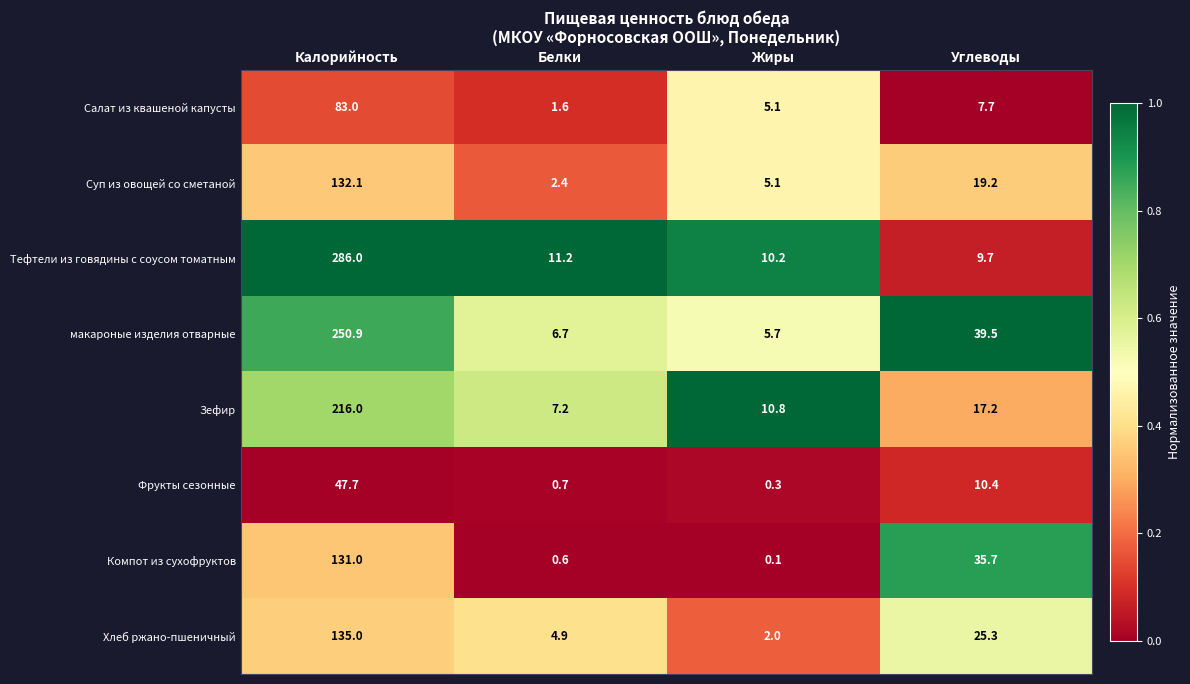

Which series changed the most between Калорийность and Белки?

Тефтели из говядины с соусом томатным